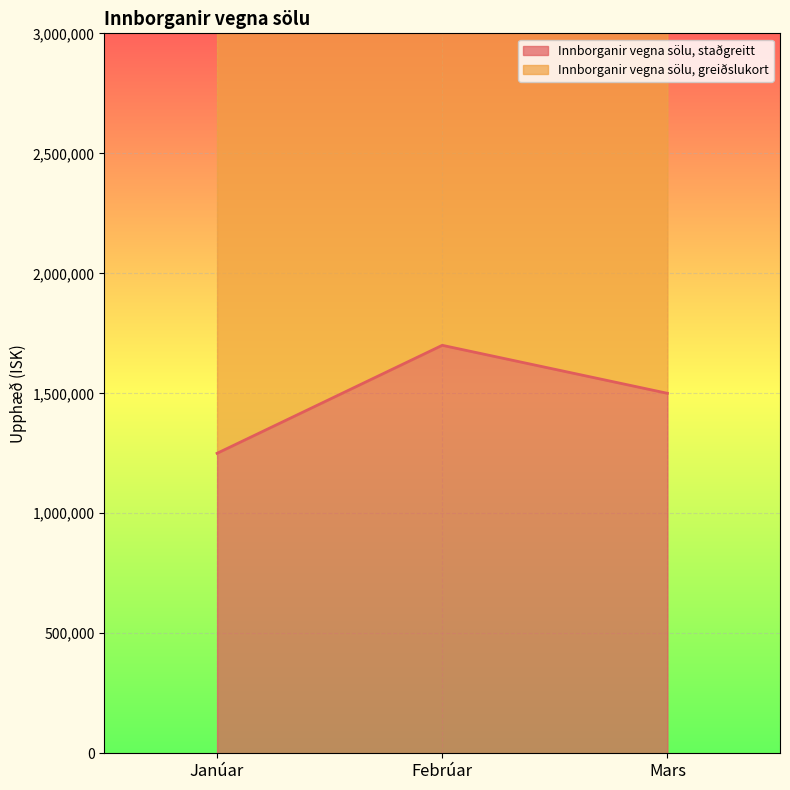

What is the sum of the Innborganir vegna sölu, staðgreitt values at Mars and Janúar?

2750000